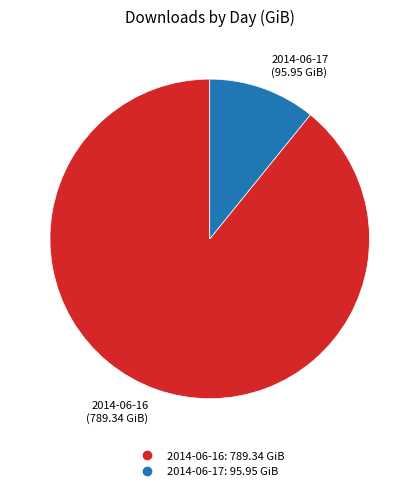

What is the smallest slice in the pie chart?

2014-06-17